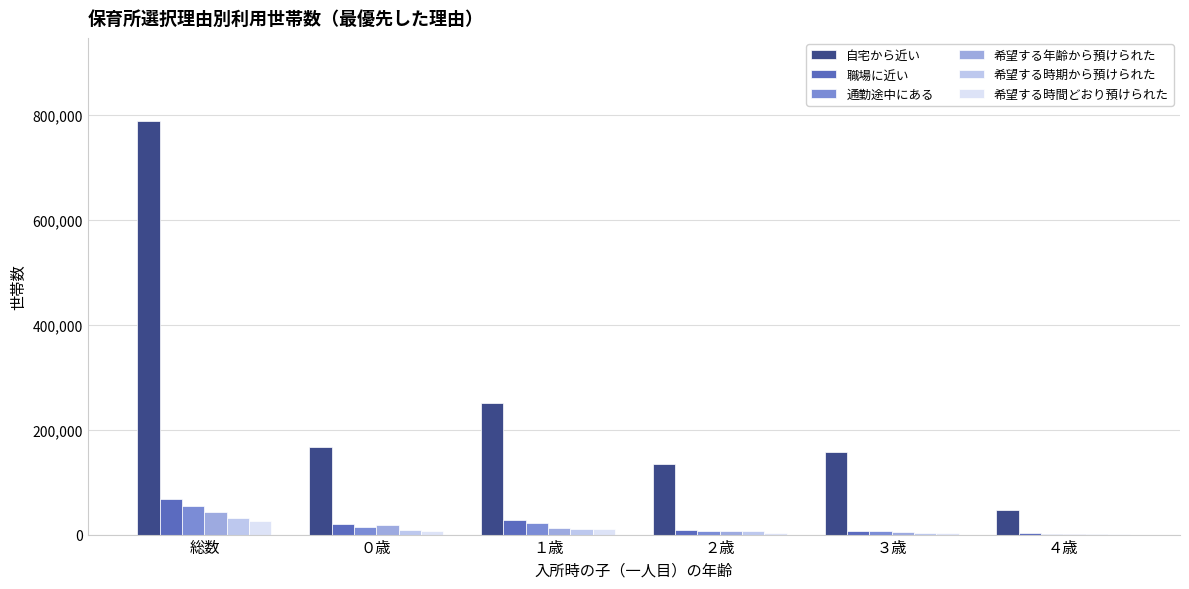

How many groups of bars are there?

6